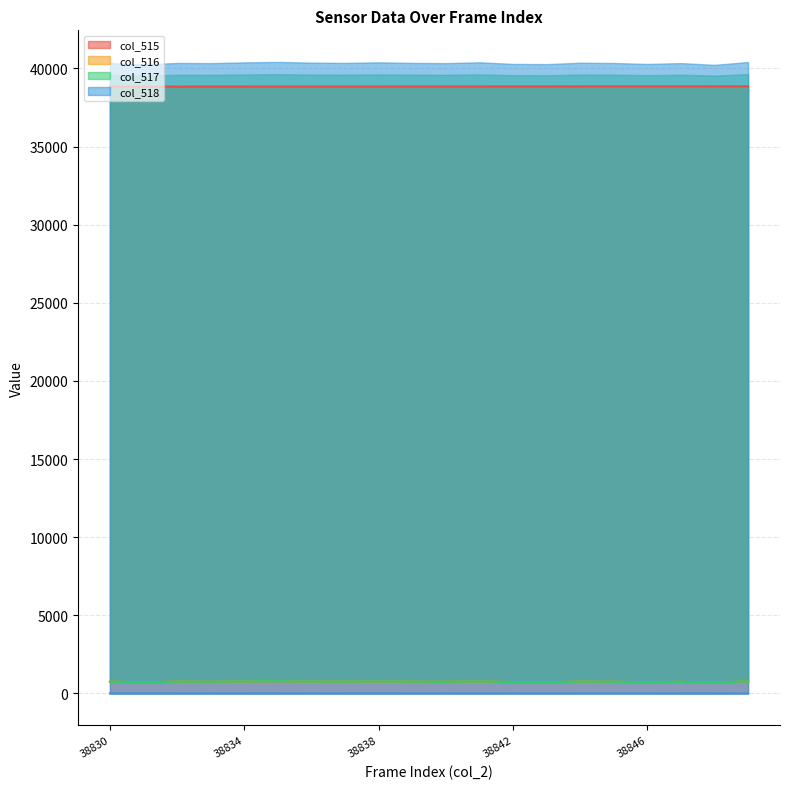

Does the chart display data point markers on the line(s)?

No